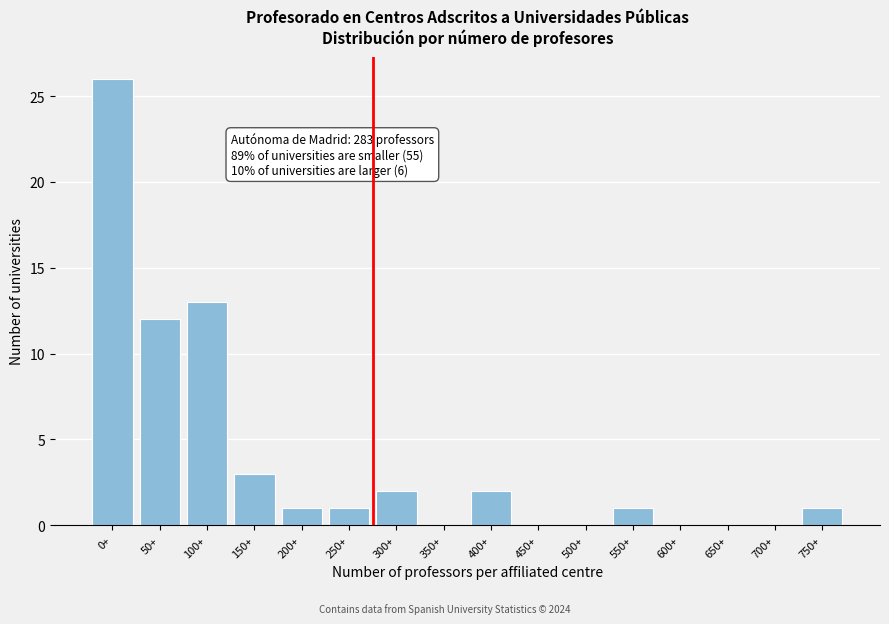

Reading left to right, extract all data points from this chart.

0+=26	50+=12	100+=13	150+=3	200+=1	250+=1	300+=2	350+=0	400+=2	450+=0	500+=0	550+=1	600+=0	650+=0	700+=0	750+=1